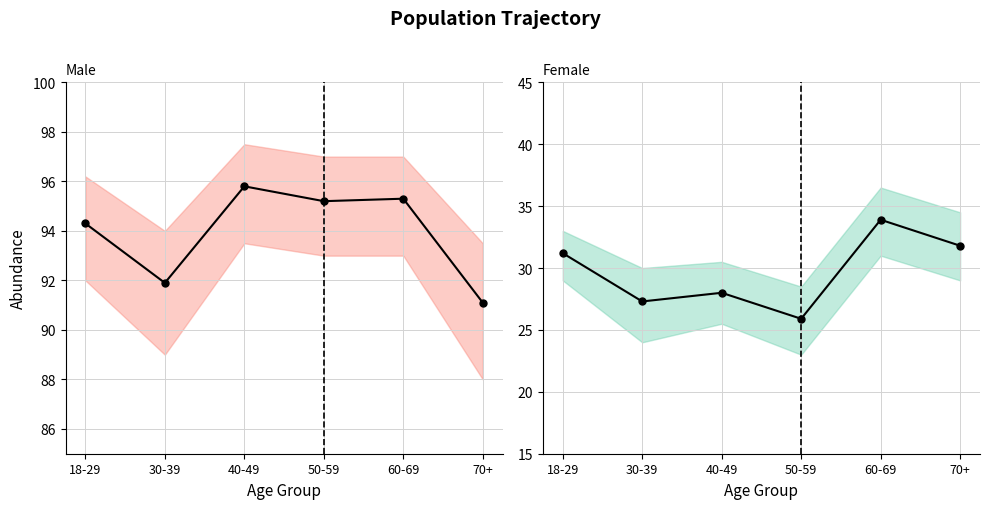

How many data points in col_4 are above 31?

3